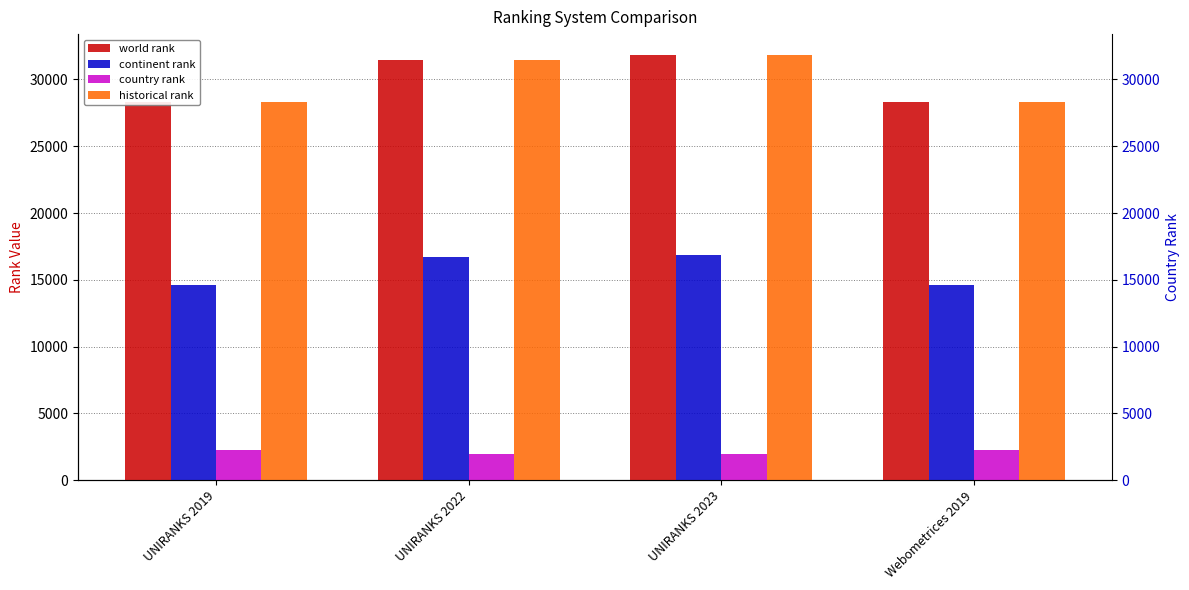

Reading left to right, what are all the values shown in this chart?

world rank: 28295.0	31459.0	31800.0	28318.0
continent rank: 14578.0	16693.0	16882.0	14624.0
country rank: 2294.0	1970.0	1993.0	2301.0
historical rank: 28306.5	31459.0	31800.0	28306.5